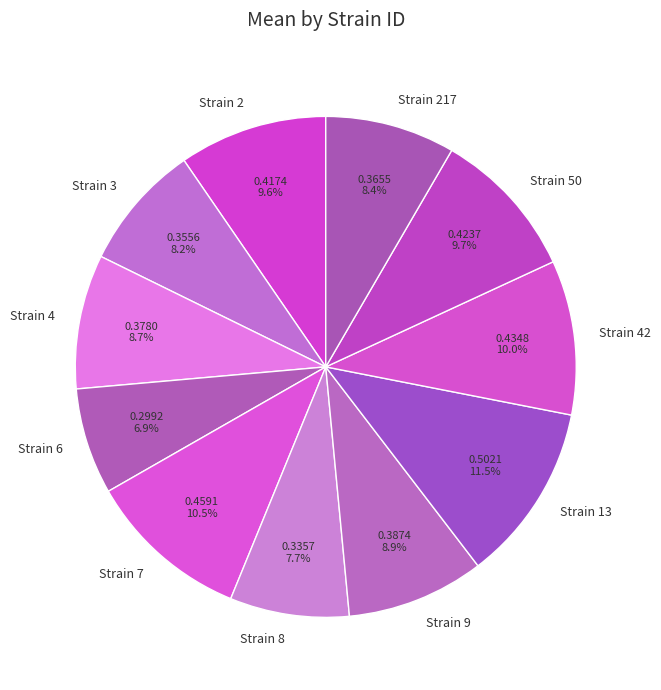

Between Strain 42 and Strain 217, which is larger?

Strain 42